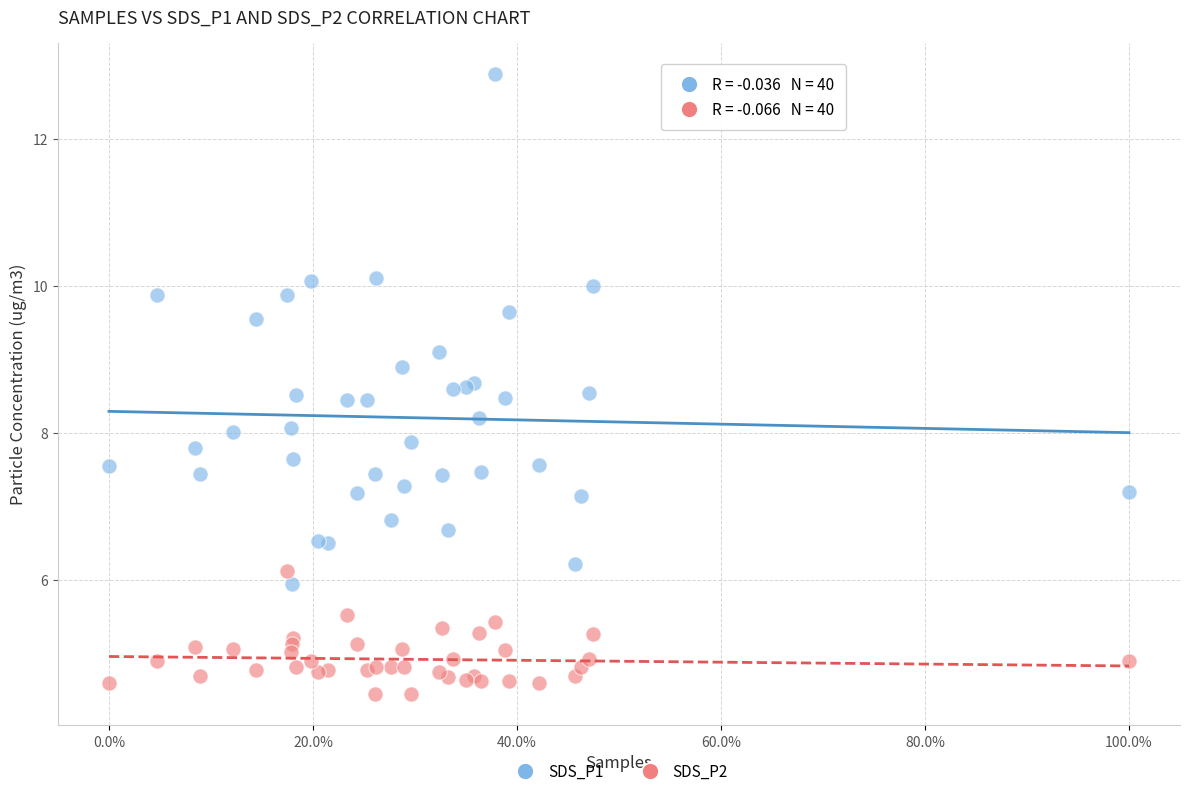

Which series contains the lowest Y value?

SDS_P2